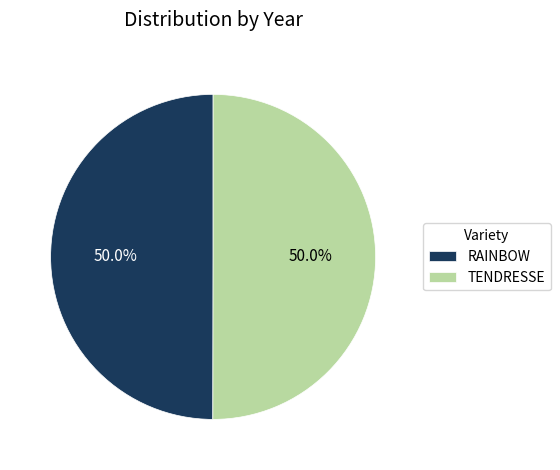

Is it true that TENDRESSE is 56% of the pie?

False